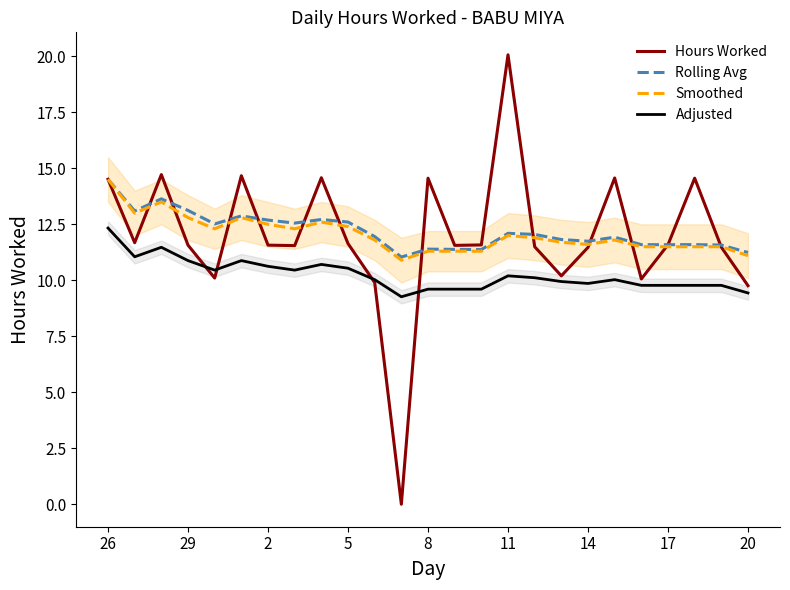

True or false: Smoothed and Adjusted cross at least once.

False